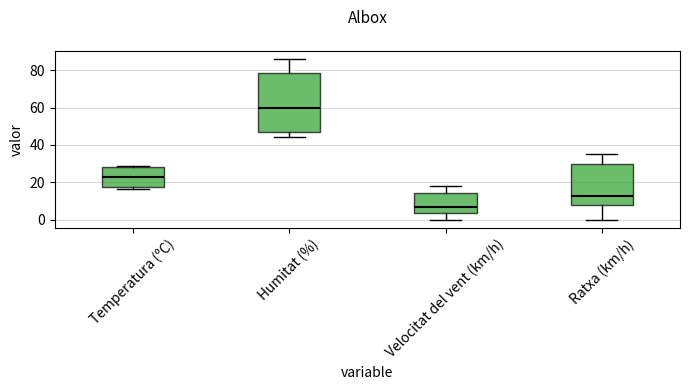

Which box has the lowest median line?

Velocitat del vent (km/h)